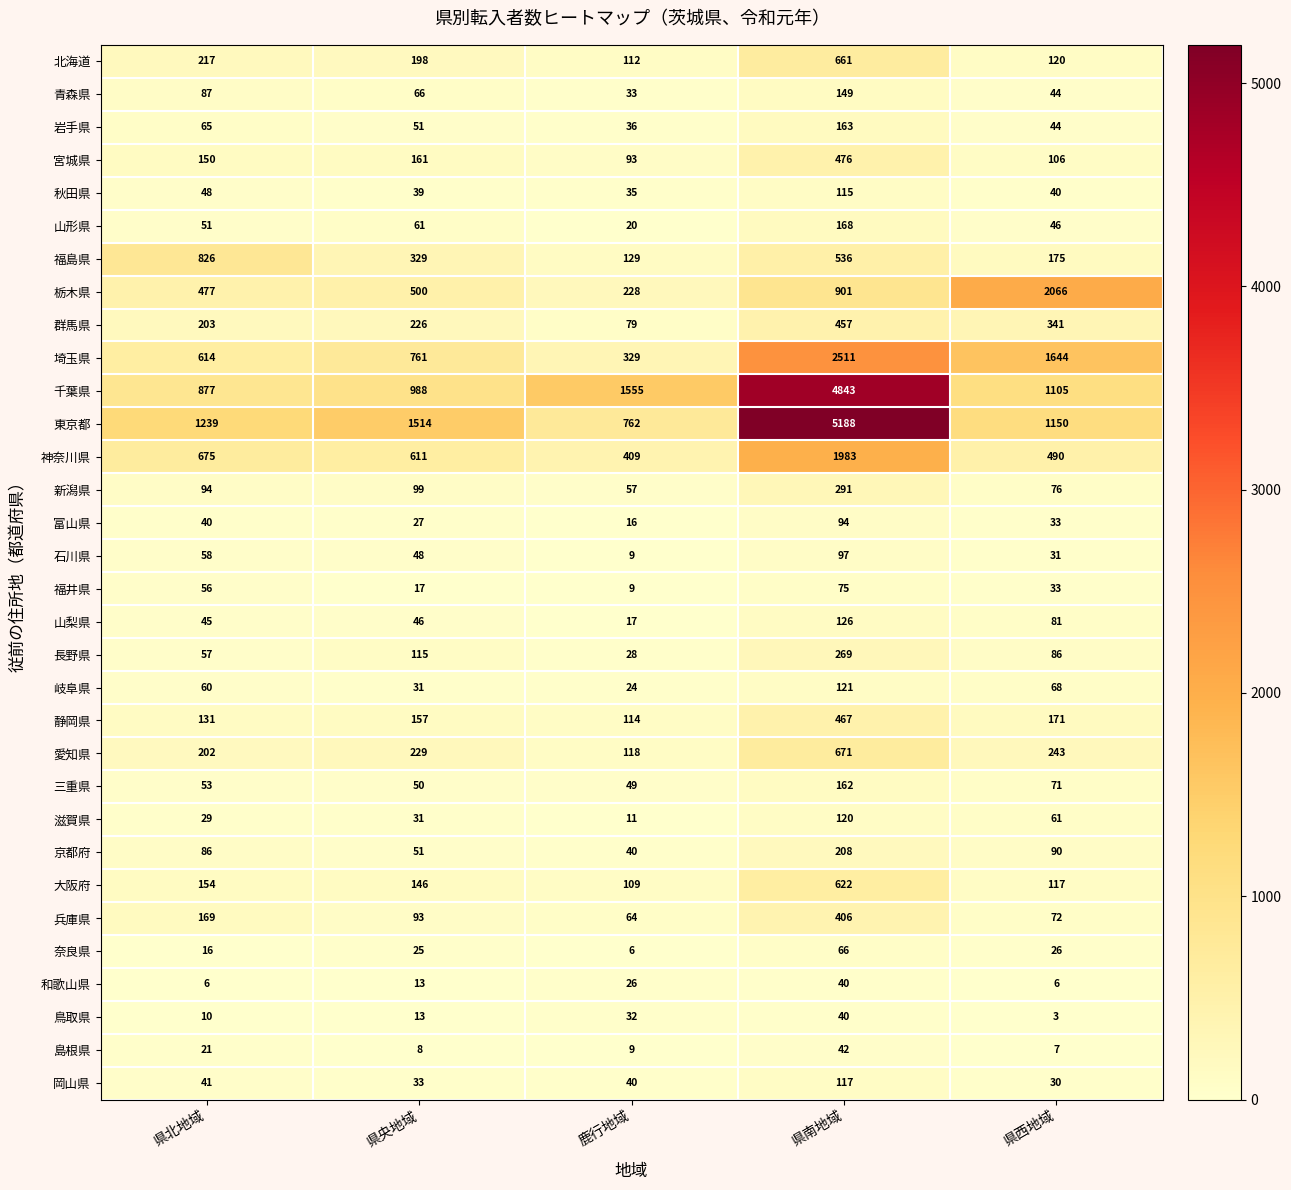

True or false: 鳥取県 has a value of 22 at 県南地域.

False